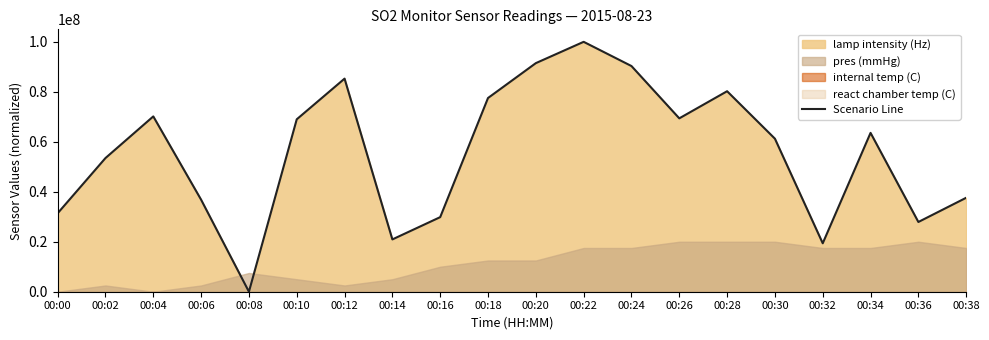

What is the average value?

55775193.8